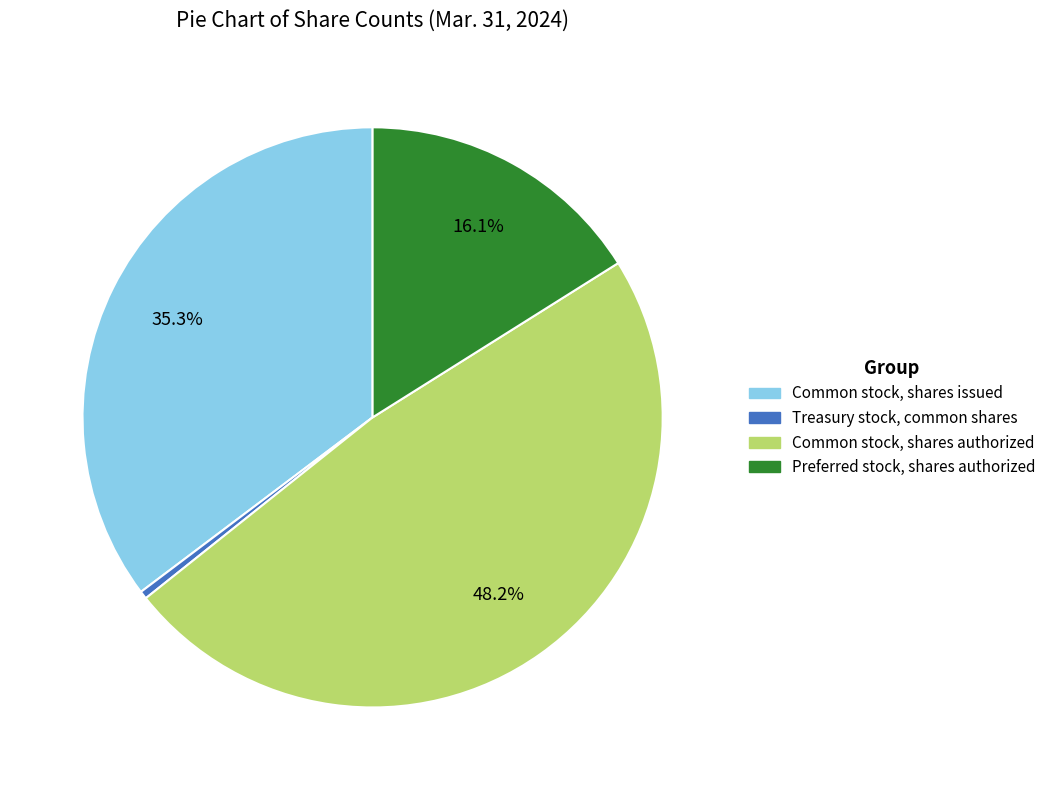

Which slice is the smallest?

Treasury stock, common shares